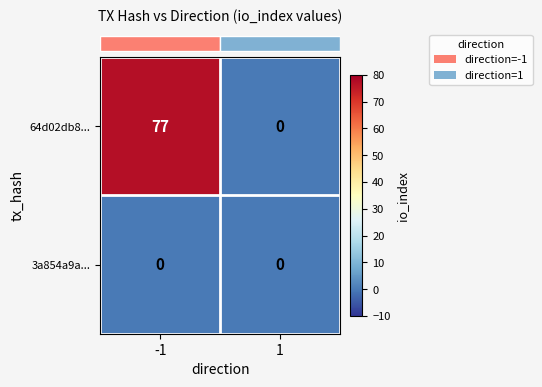

At how many categories does at least one series exceed 25?

1